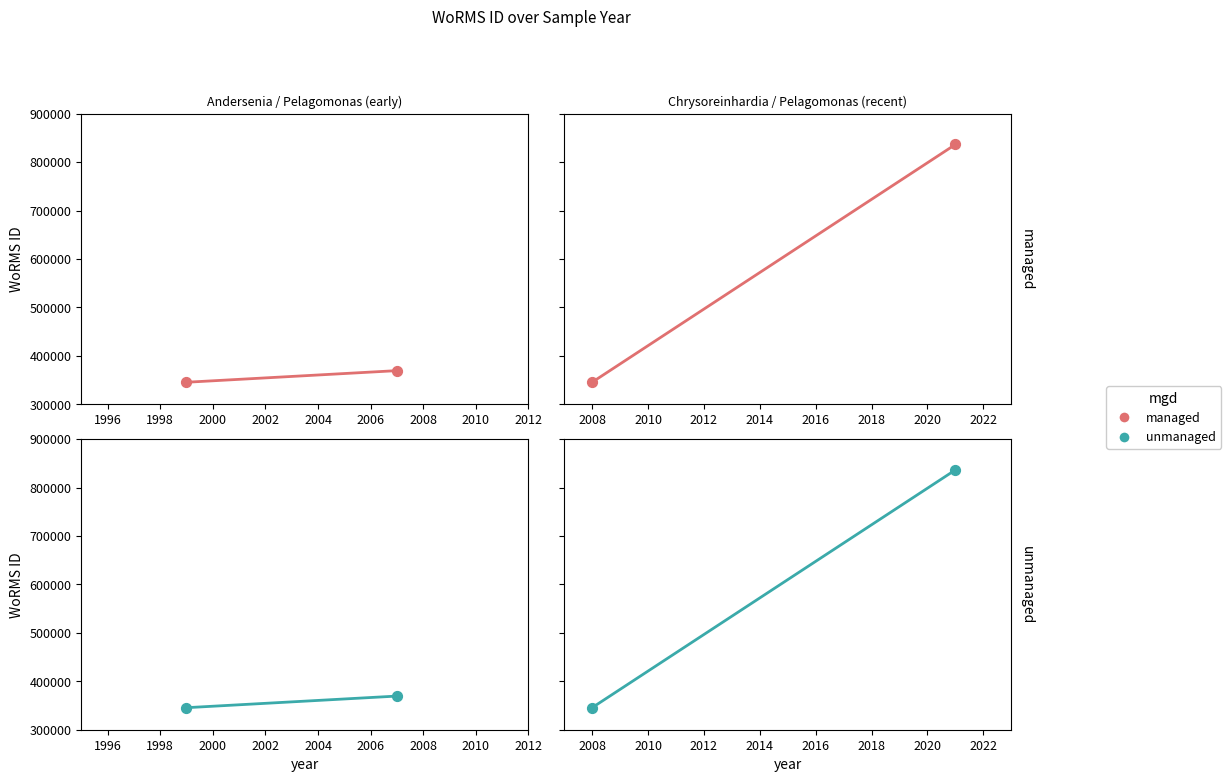

Which series reaches the minimum Y coordinate?

managed